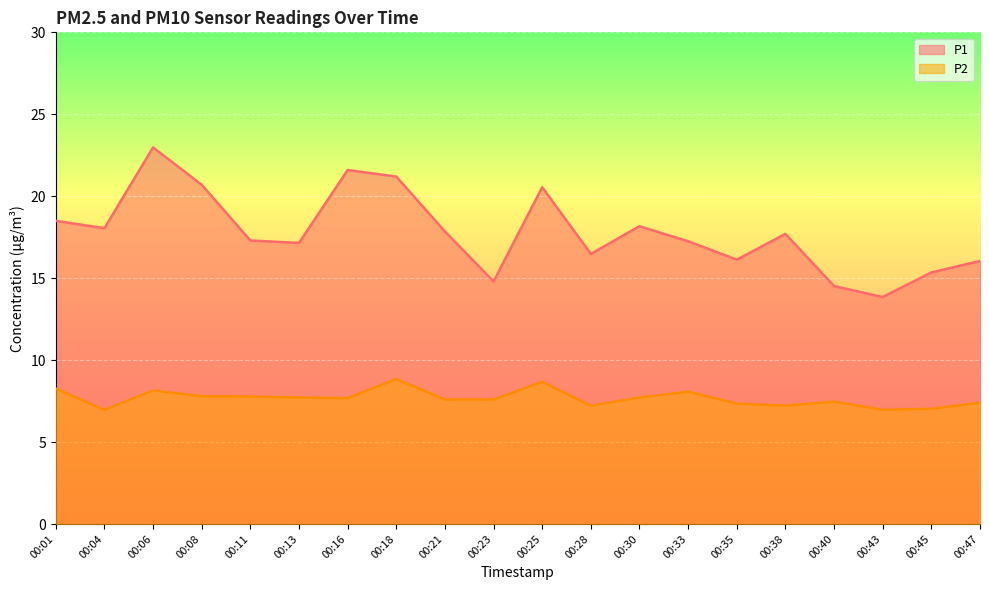

What is the difference between the second highest and second lowest values in the P2 series?

1.7